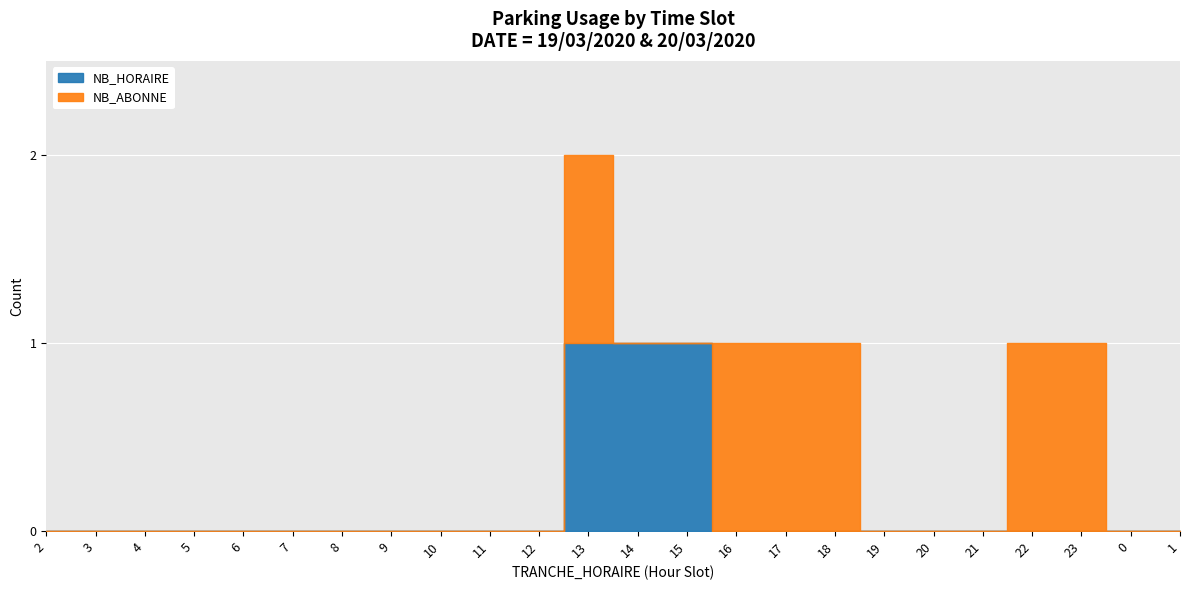

What is the maximum value for NB_HORAIRE?

1